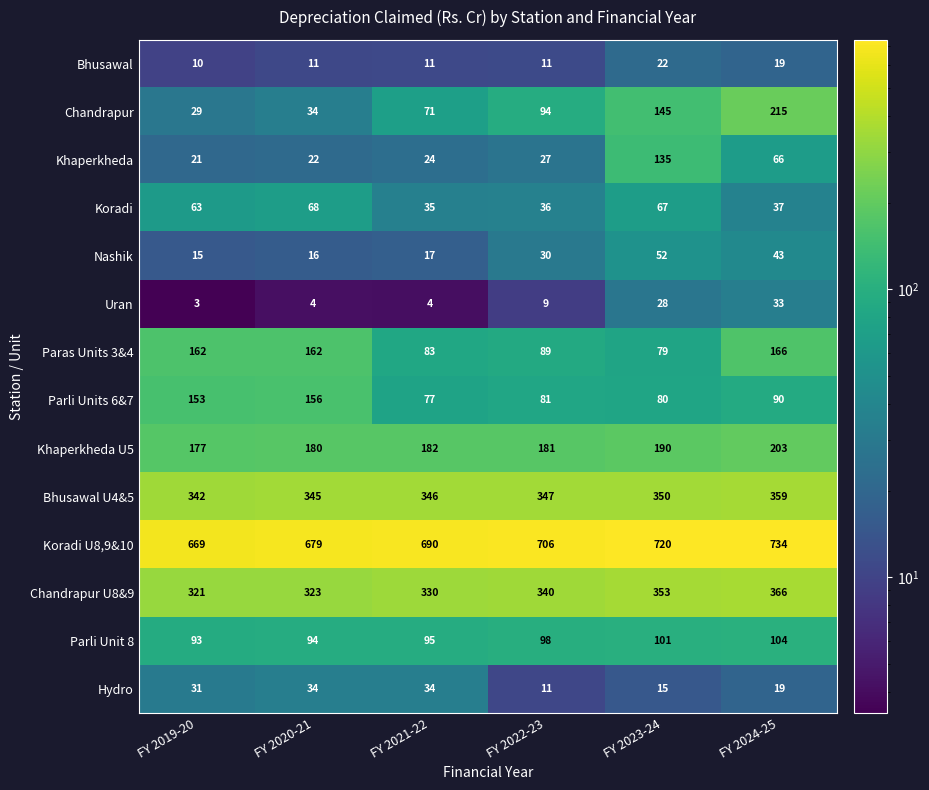

Which category has the highest value across all series?

FY 2024-25